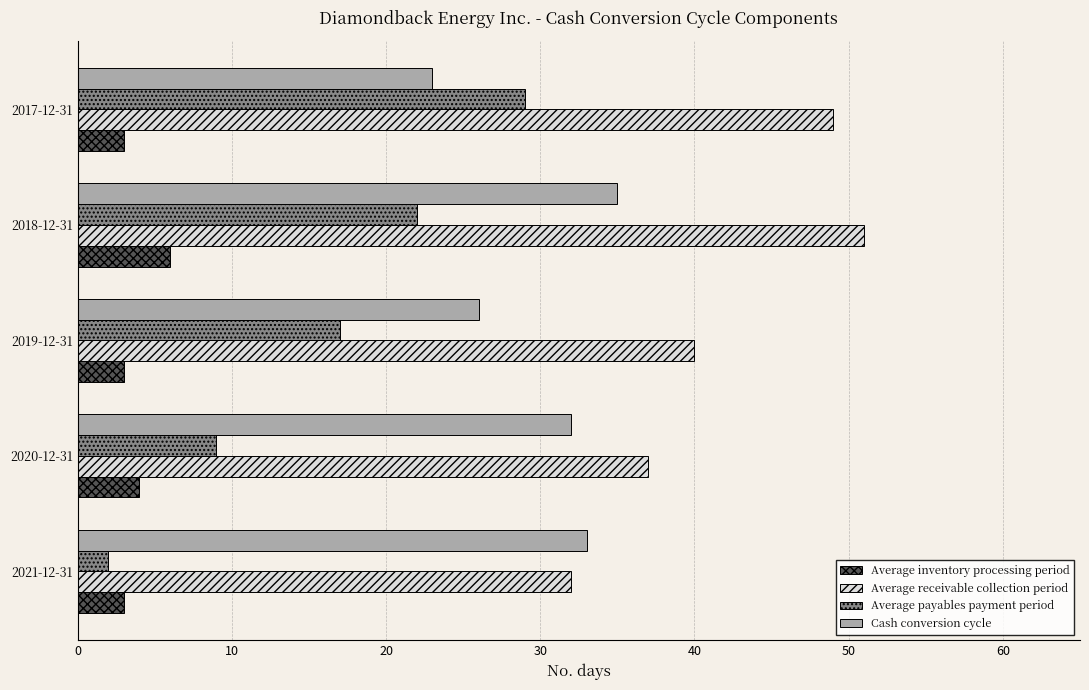

What is the difference between the Average payables payment period values at 2019-12-31 and 2020-12-31?

8